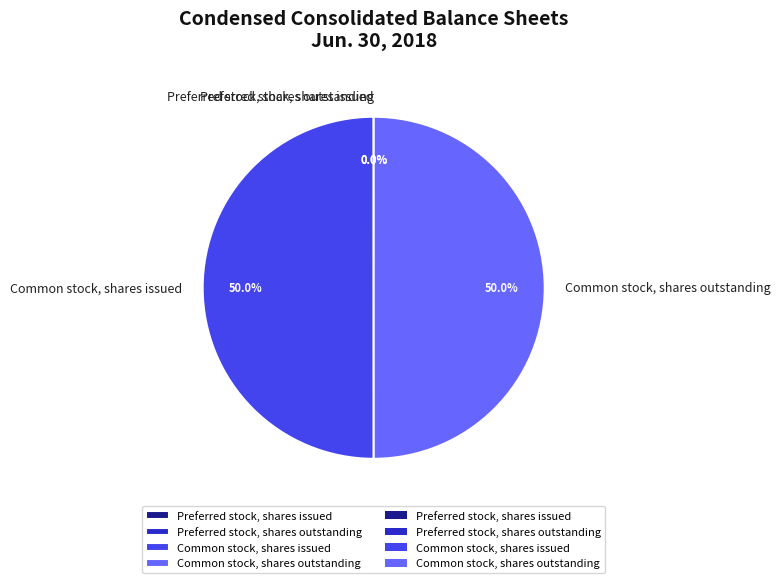

To the nearest percent, what portion does Common stock, shares outstanding represent?

50%